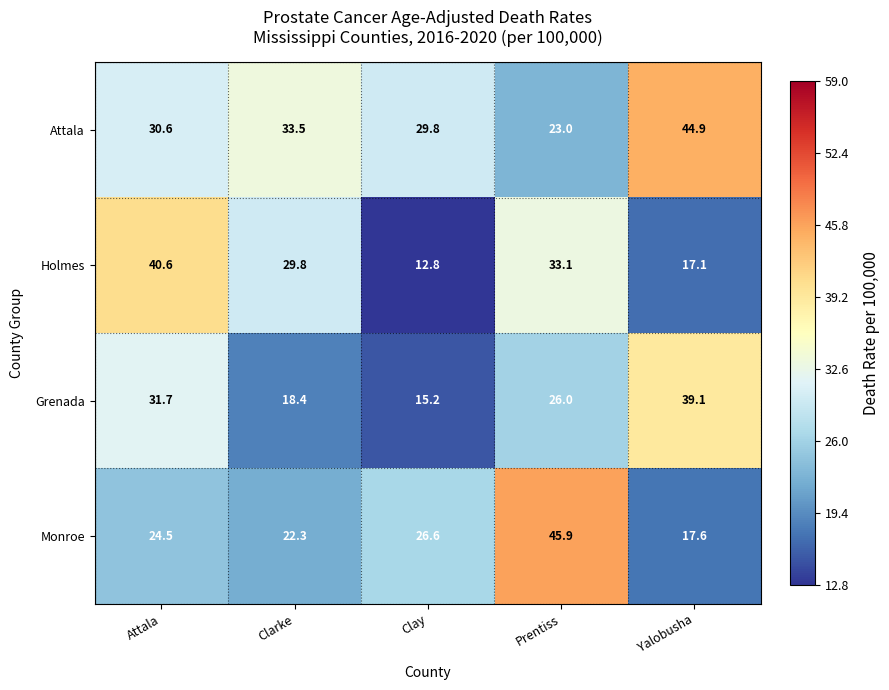

At which label does Grenada first exceed 26?

Attala